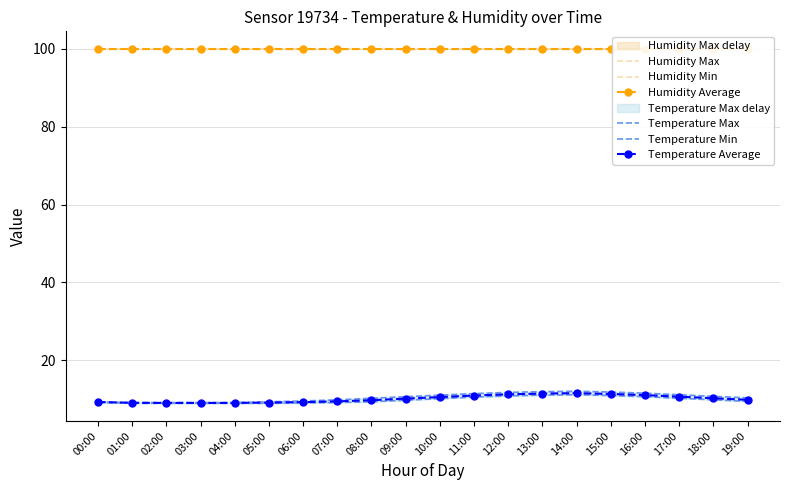

Which series has the largest total across all categories?

Humidity Max